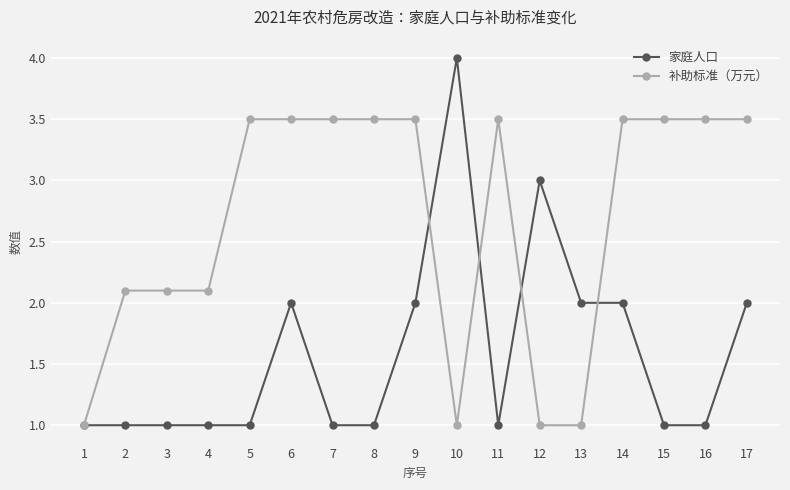

What is the sum of the 家庭人口 values at 8 and 11?

2.0